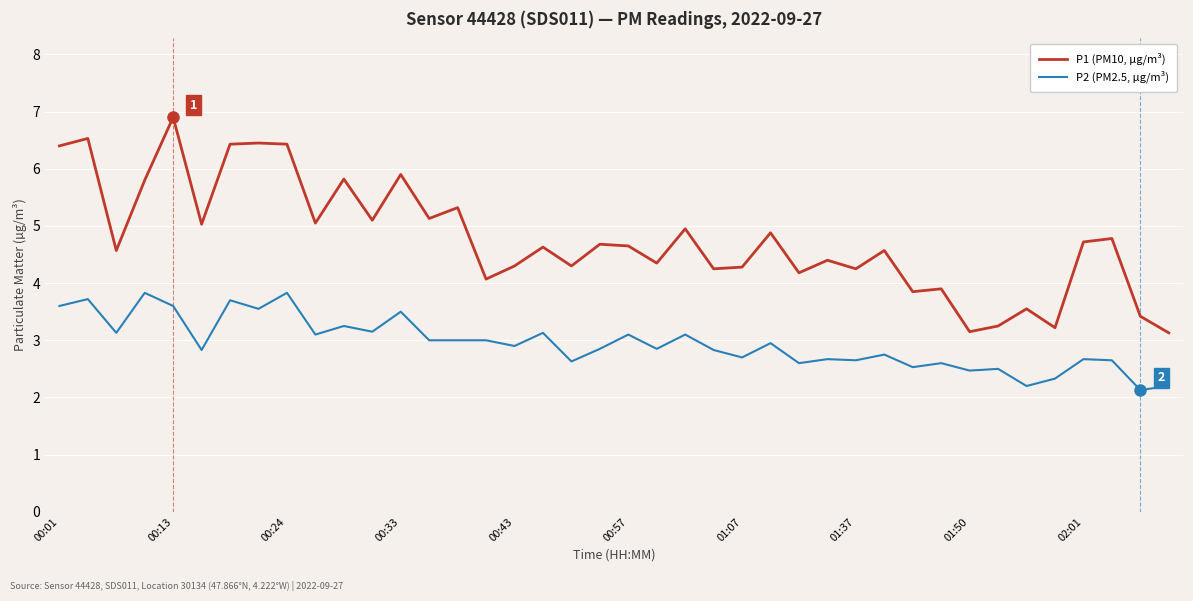

True or false: P1 (PM10, µg/m³) and P2 (PM2.5, µg/m³) intersect in this chart.

False